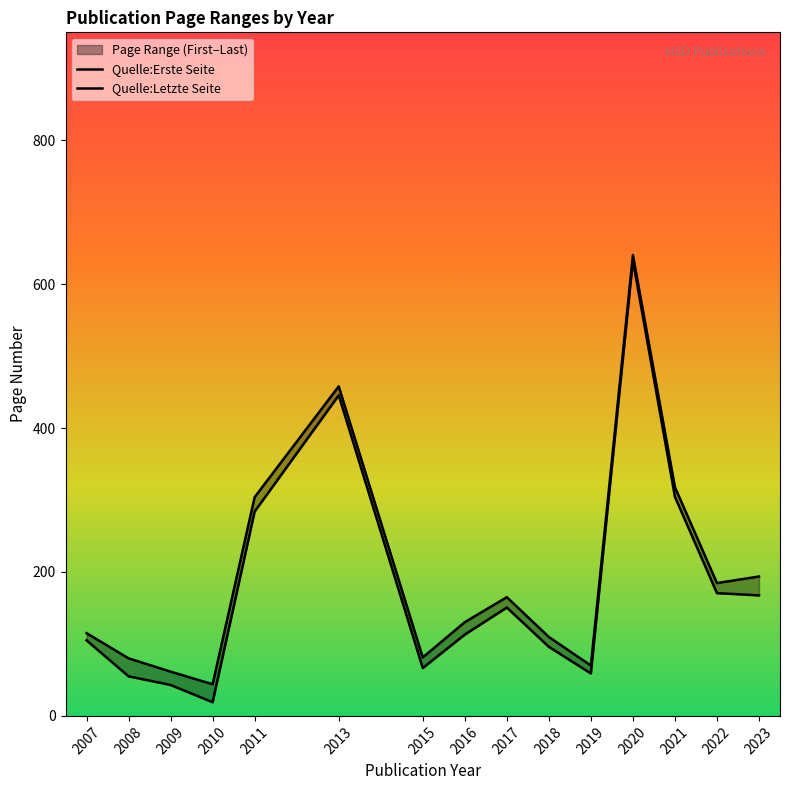

What is the difference between the maximum and second lowest values in the Quelle:Erste Seite series?

590.0